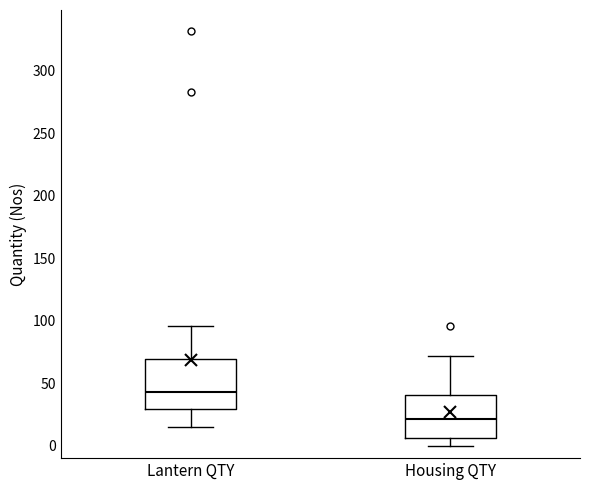

Where is the lower edge of the box for Lantern QTY on the y-axis? The values are not printed on the chart, so give them approximately, as read against the axis.

30